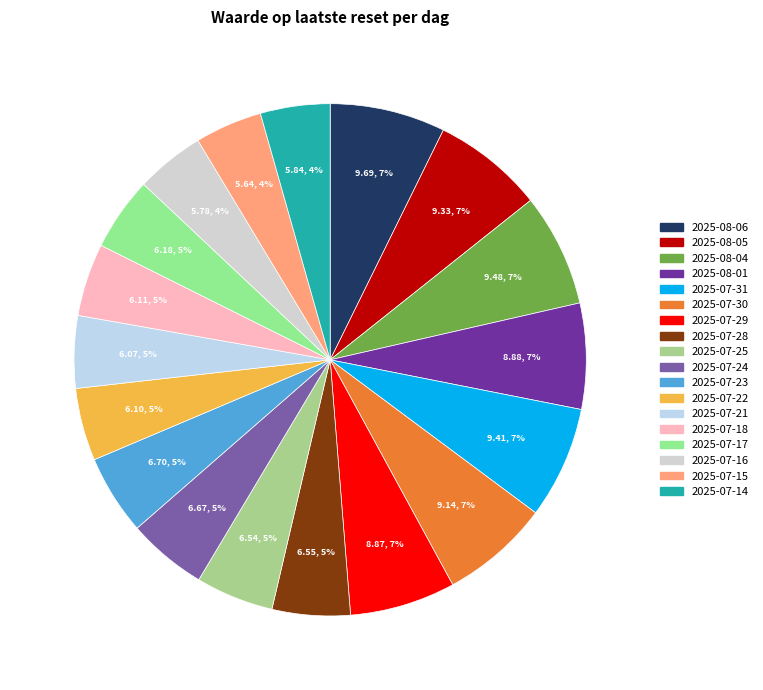

Is there a majority slice in this chart?

No